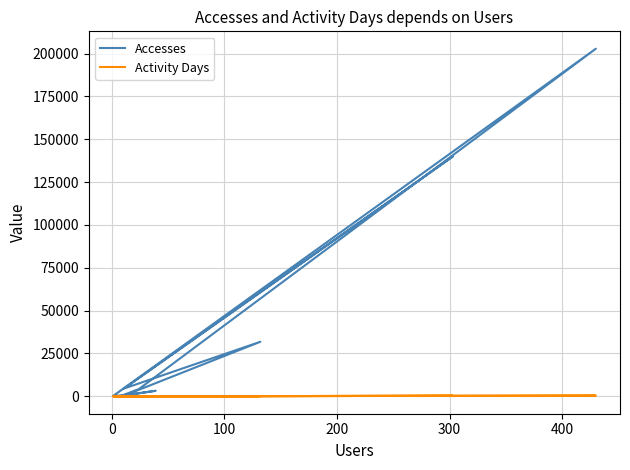

Reading left to right, what are all the values shown in this chart?

Accesses: 478	356	118	3253	212	4220	202822	148	139956	4598	31847	175	26
Activity Days: 8	9	10	44	12	25	448	3	306	12	134	14	4